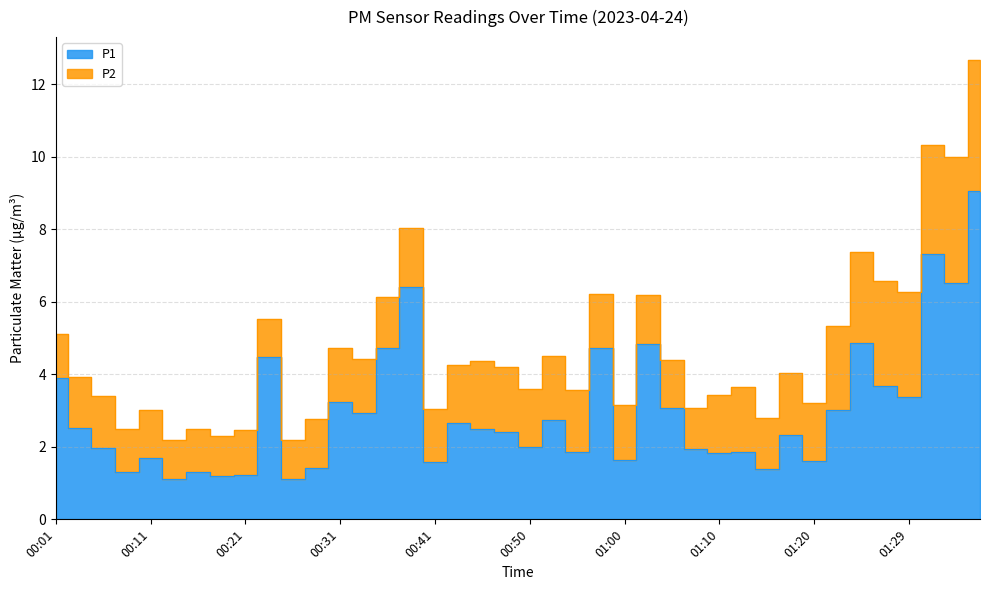

What is the label of the 5th point from the left?

00:11